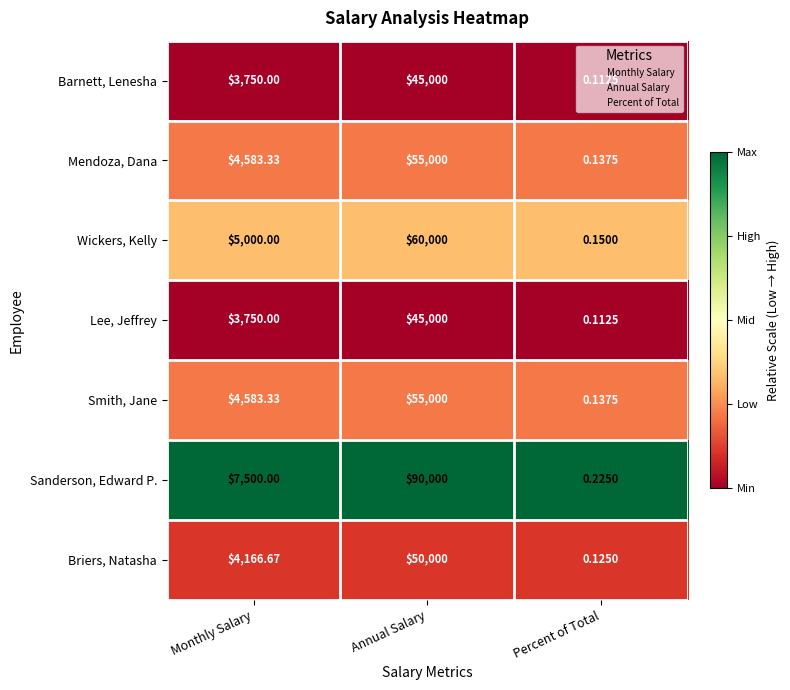

Which category has the lowest value across all series?

Percent of Total